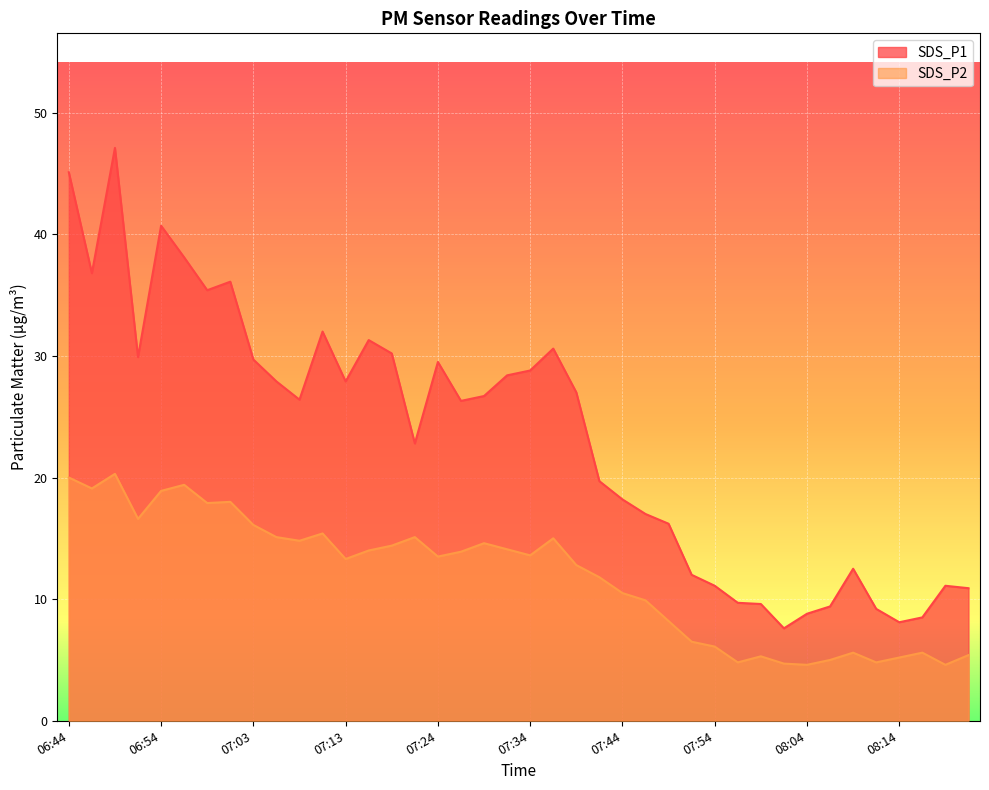

In SDS_P2, how many points are lower than both neighbors (excluding endpoints)?

11